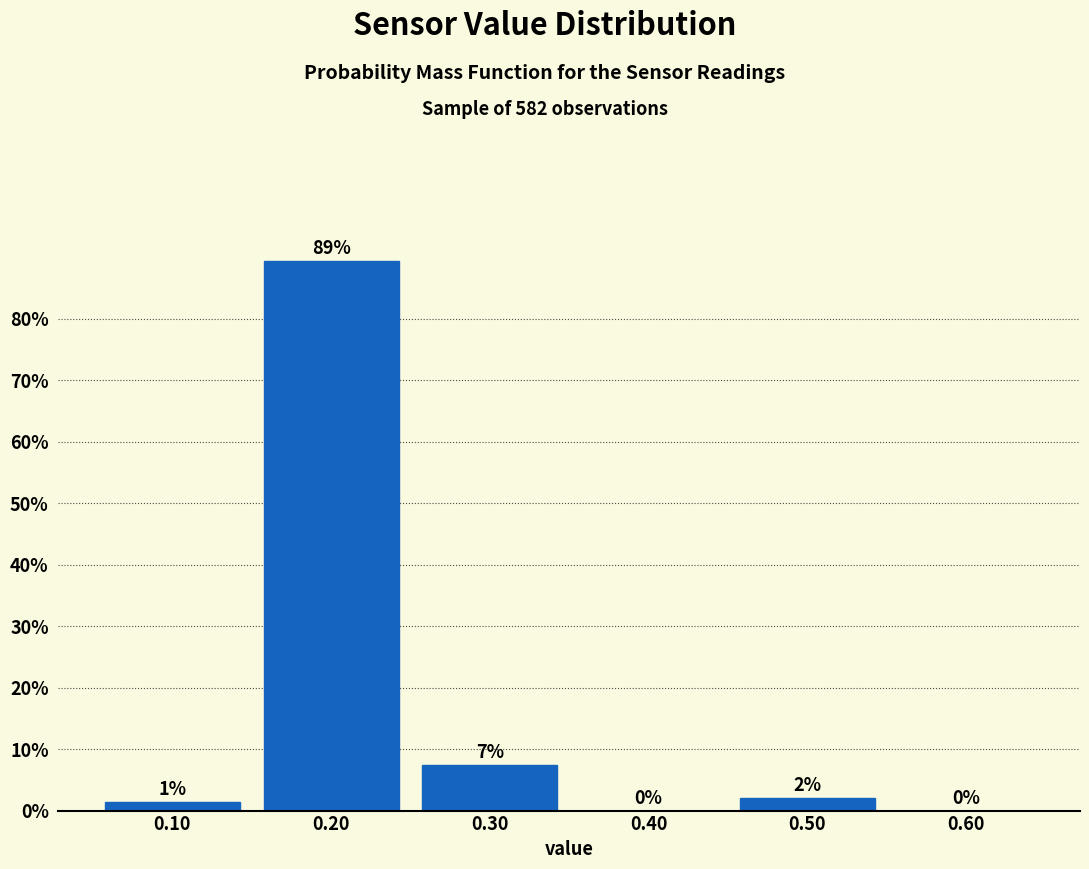

Which range on the x-axis has the tallest bar?

0.15 to 0.25